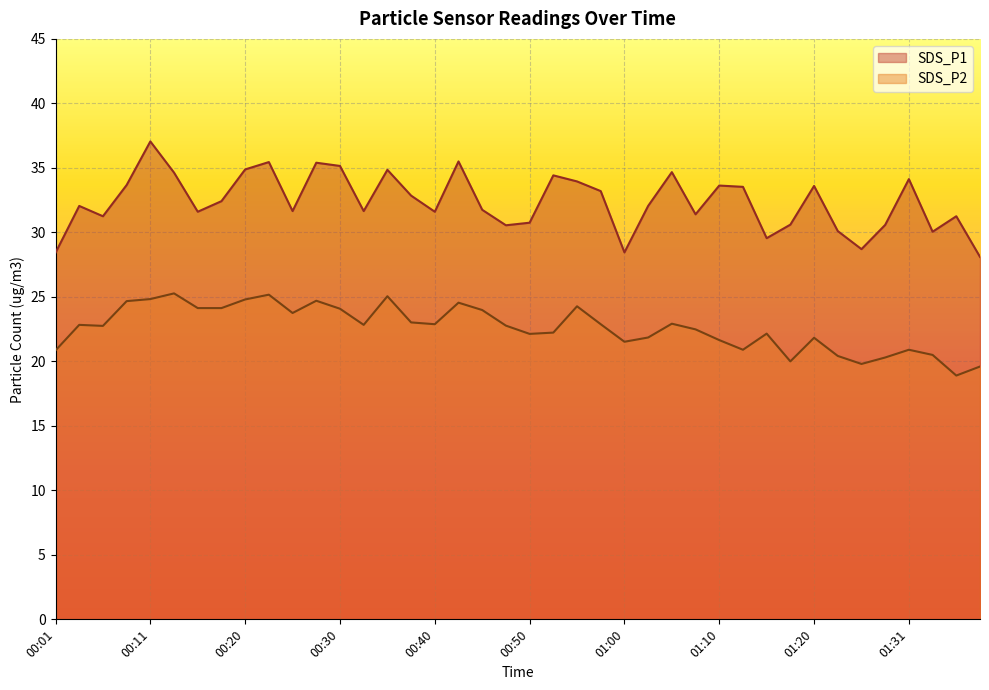

Count the number of data series in this chart.

2